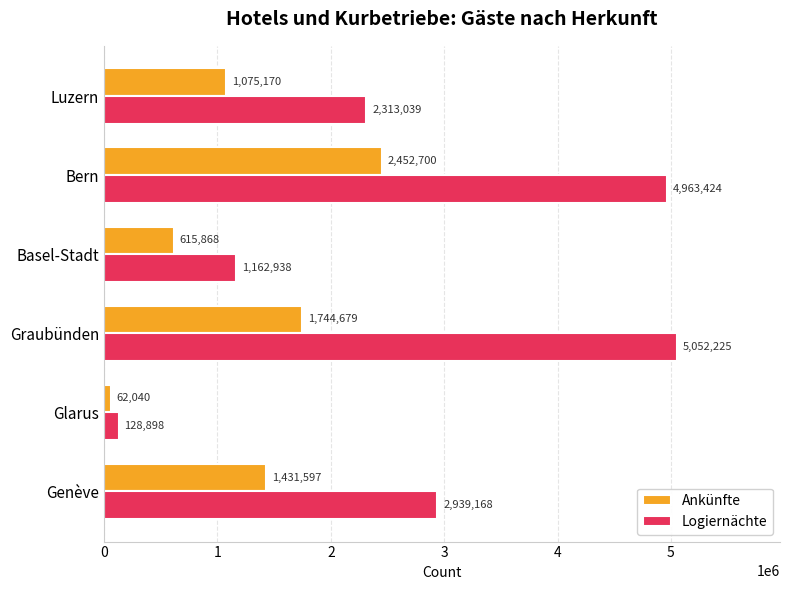

True or false: Ankünfte has a value of 2588251 at Graubünden.

False